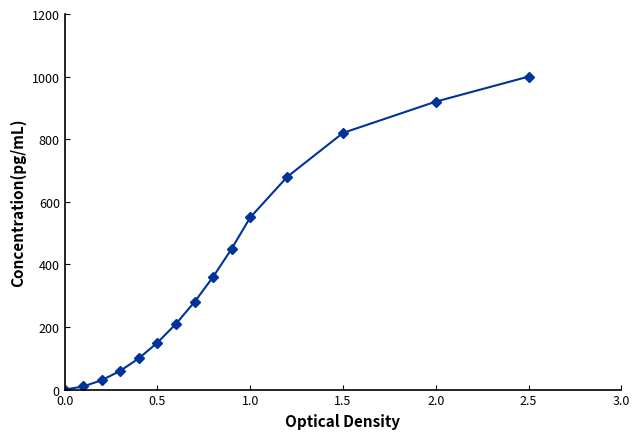

What is the sum of all values?

5620